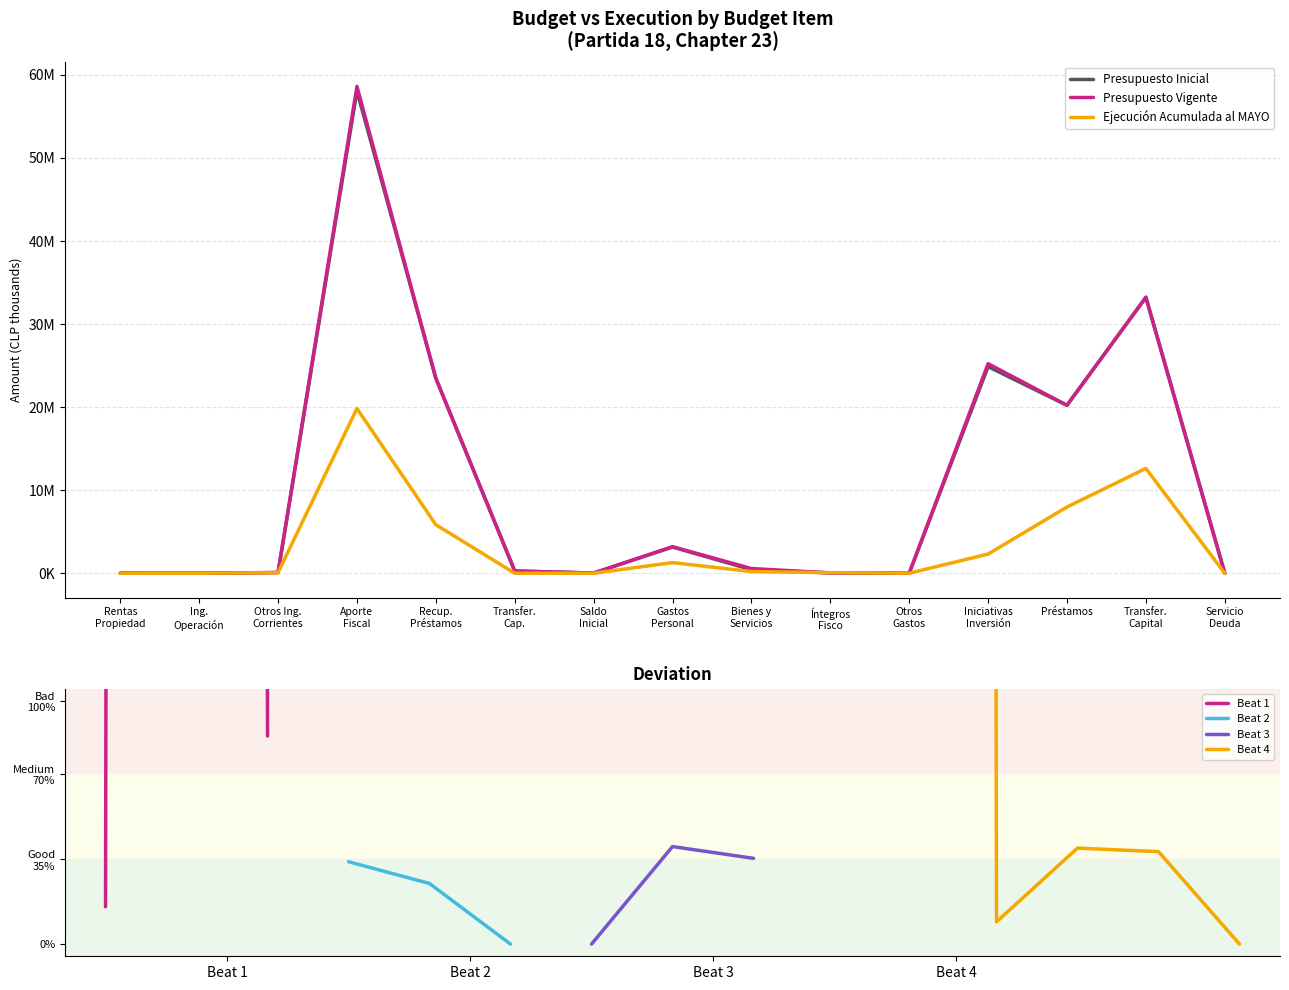

True or false: Ejecución Acumulada al MAYO has a value of 71331 at Íntegros Fisco.

True